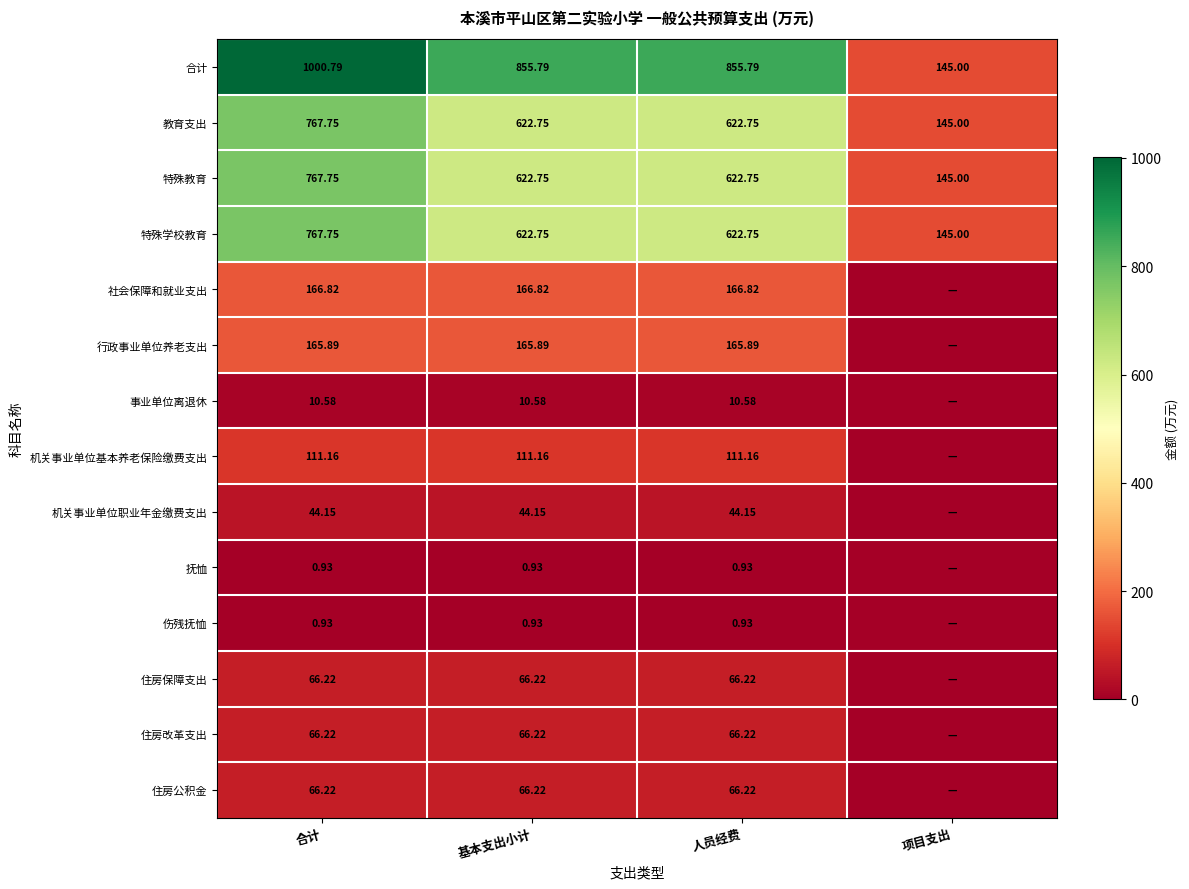

Where is 特殊教育 nearest to the value 456?

基本支出小计